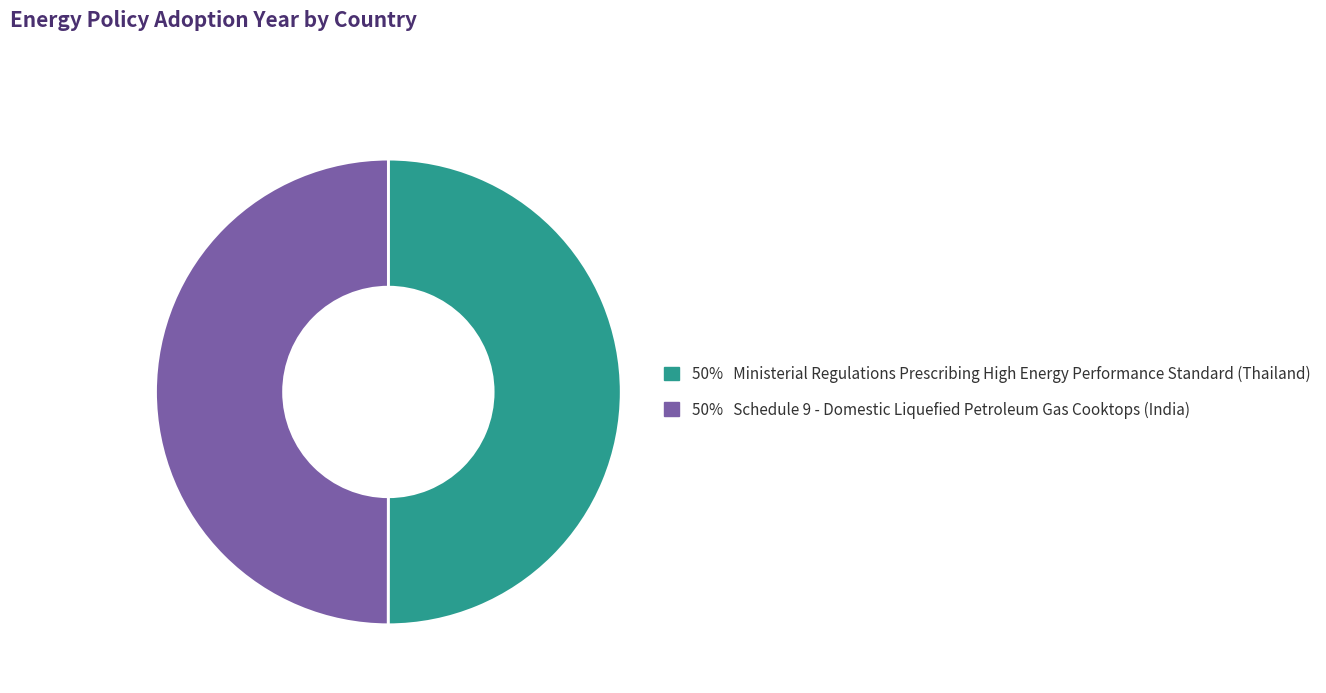

Count the number of slices in the pie.

2